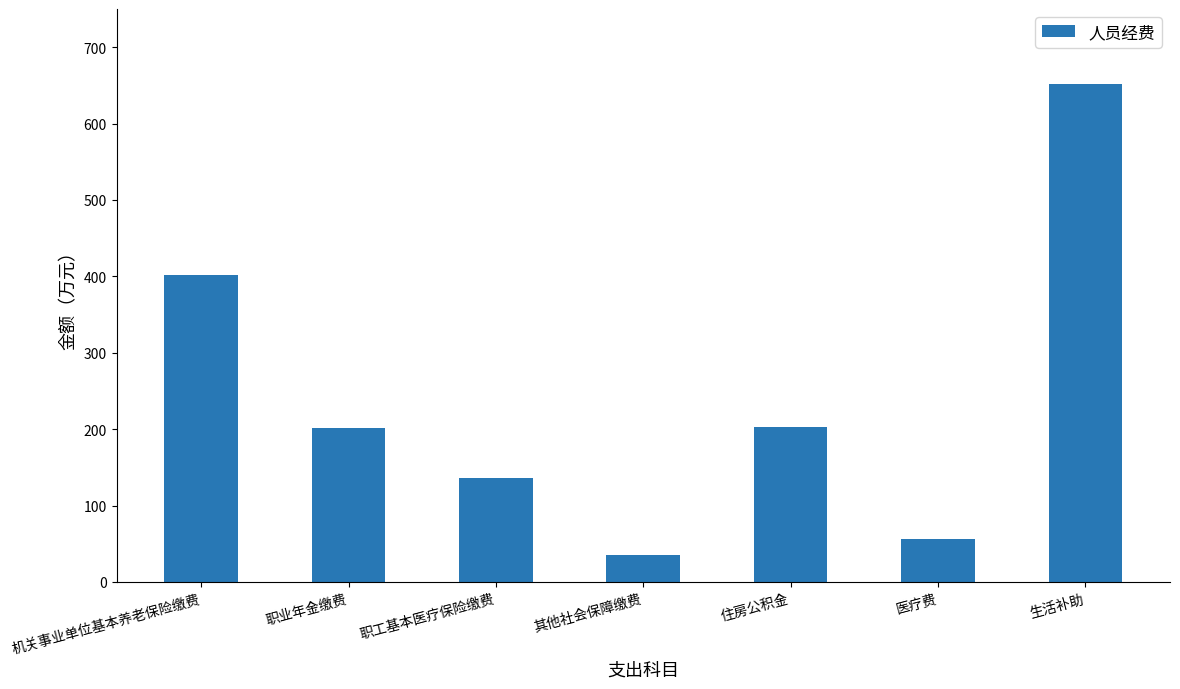

At which category does the chart reach its minimum across all series?

其他社会保障缴费